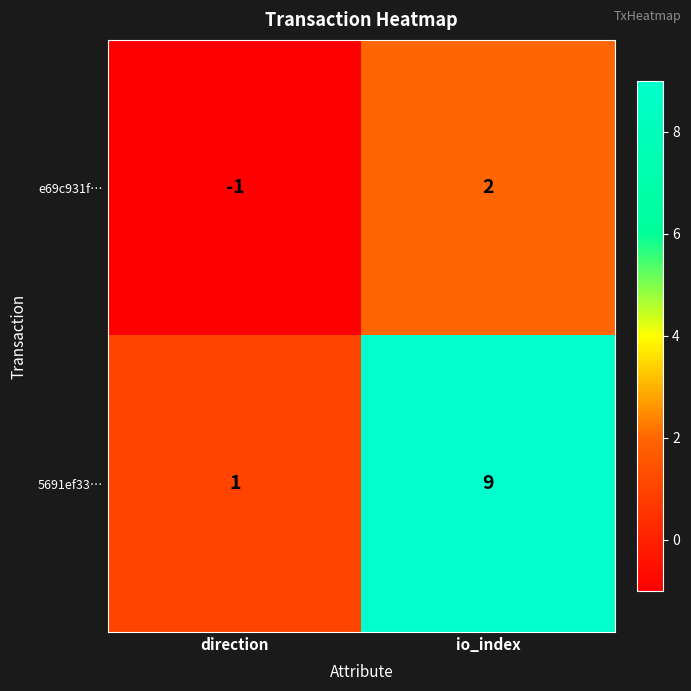

At which label is e69c931f… closest to 0?

direction